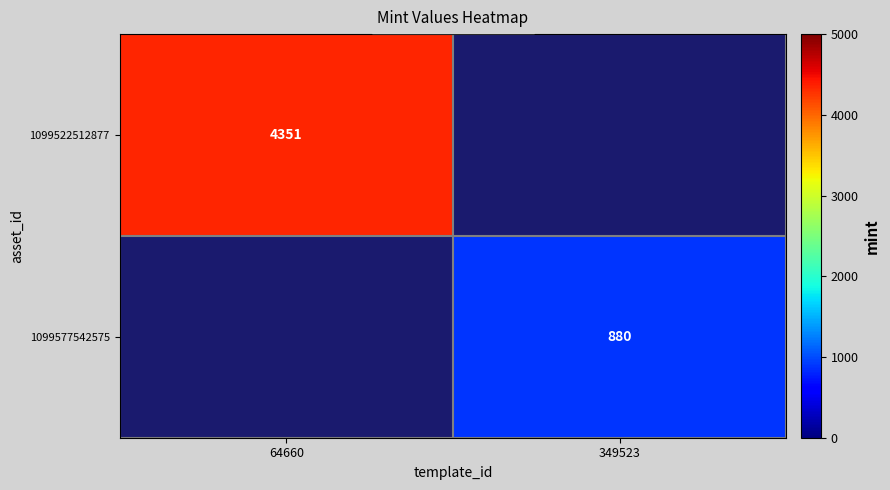

True or false: 1099577542575 has a value of 1173 at 349523.

False